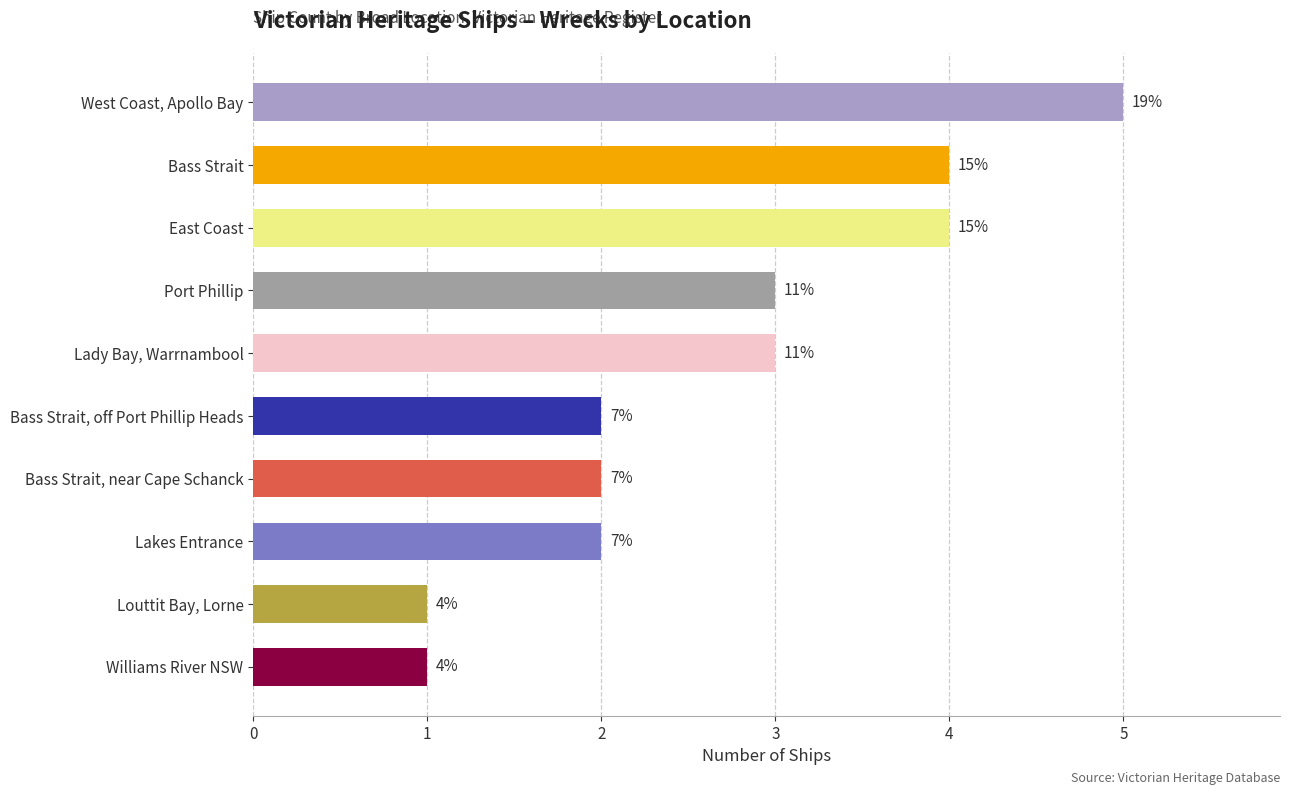

Does the chart contain any negative values?

No